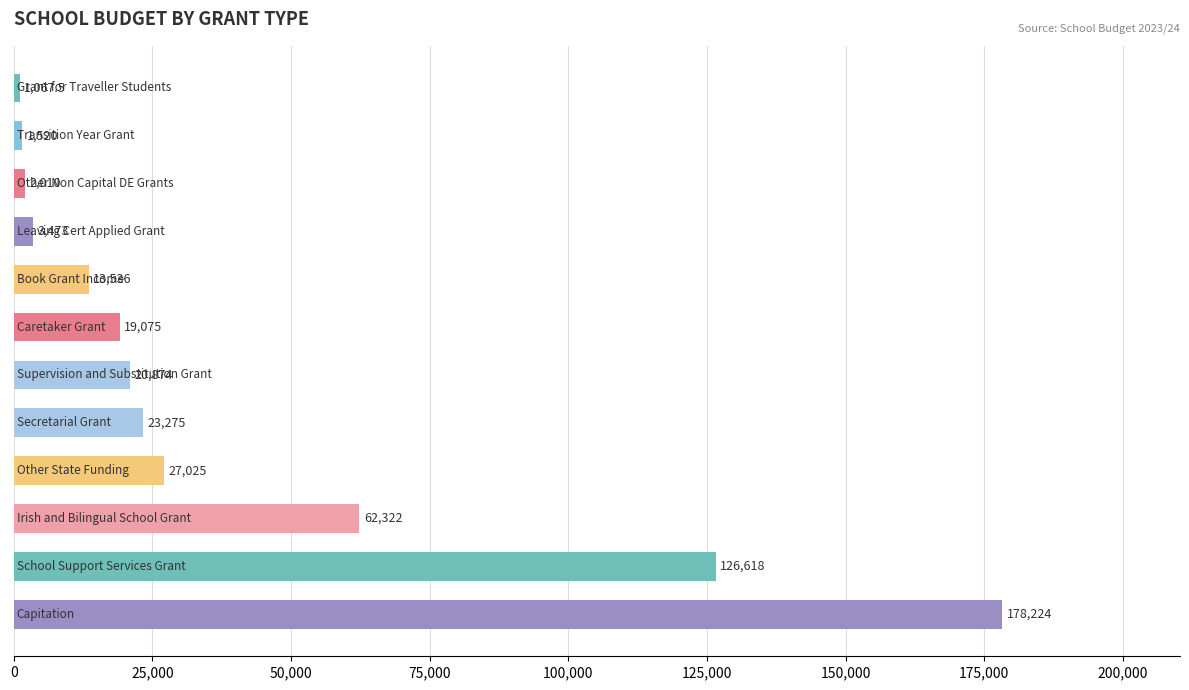

What is the average value?

39918.3